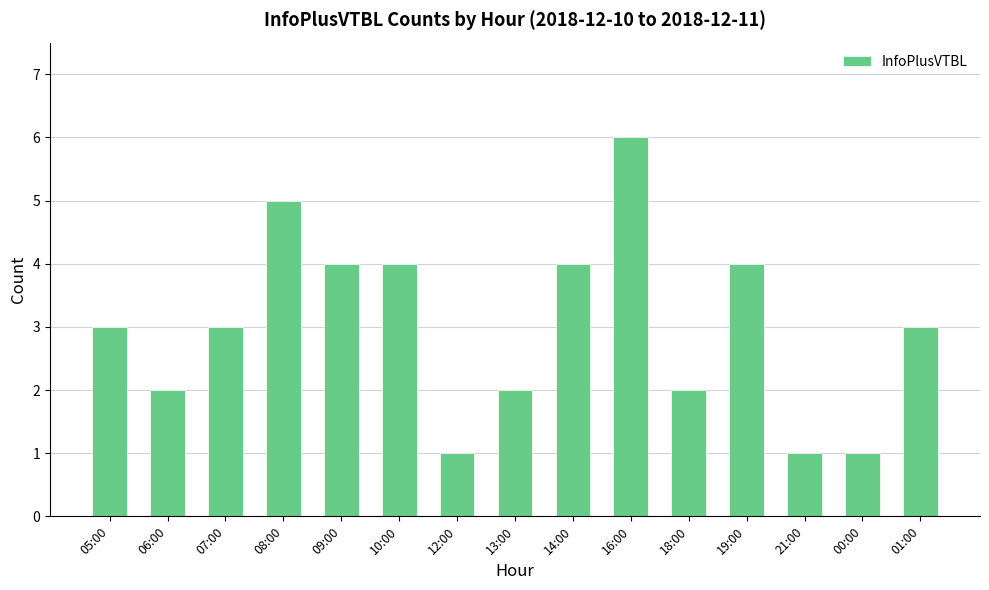

Reading left to right, extract all data points from this chart.

05:00=3	06:00=2	07:00=3	08:00=5	09:00=4	10:00=4	12:00=1	13:00=2	14:00=4	16:00=6	18:00=2	19:00=4	21:00=1	00:00=1	01:00=3